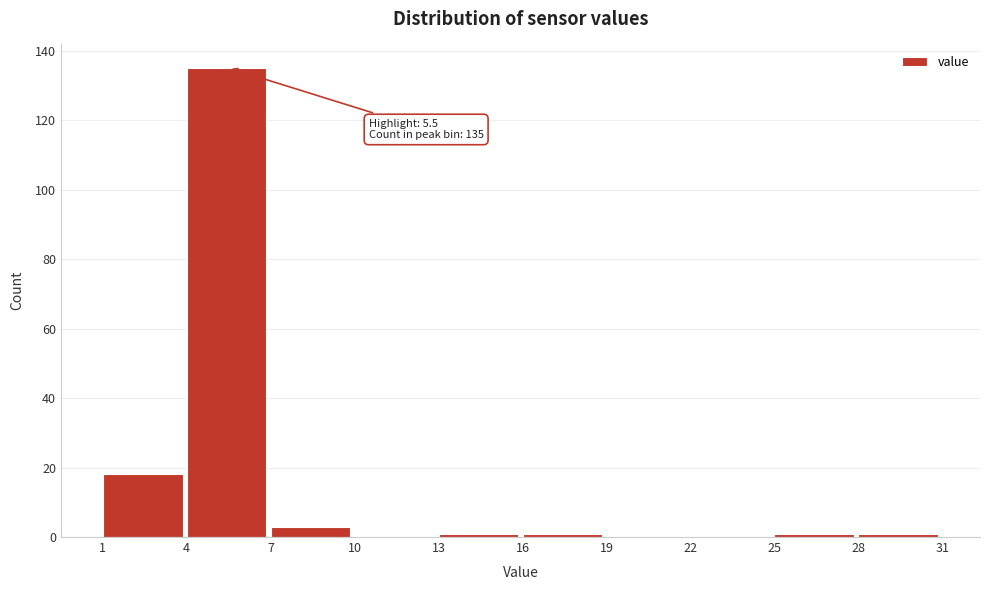

Which range on the x-axis has the tallest bar?

4 to 7